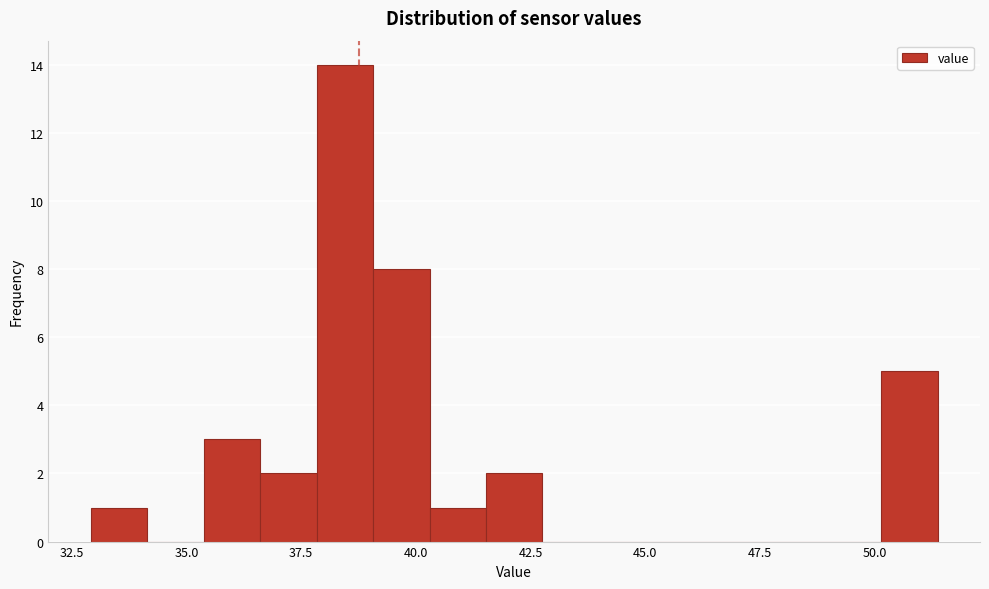

Around what value on the x-axis is the tallest bar? Give the approximate position of its centre, as read against the axis.

38.5